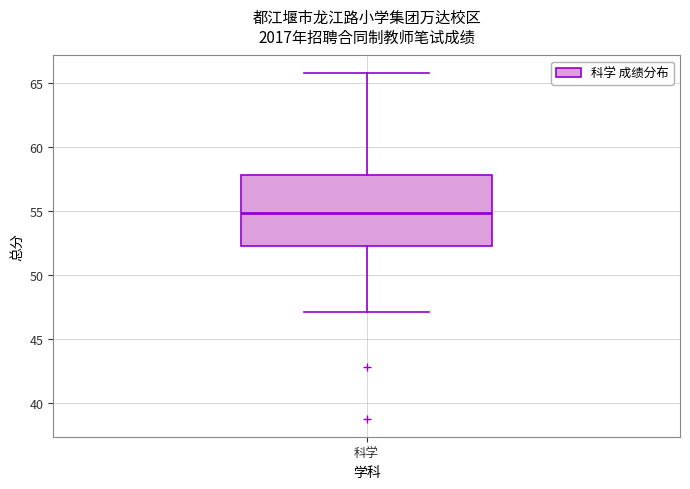

Transcribe this box plot: give where the median line is, the range the box spans, and where the two whiskers end, as read against the y-axis. The values are not printed on the chart, so give them approximately, as read against the axis.

median 55.0, box 52.5 to 58.0, whiskers 47.0 to 66.0